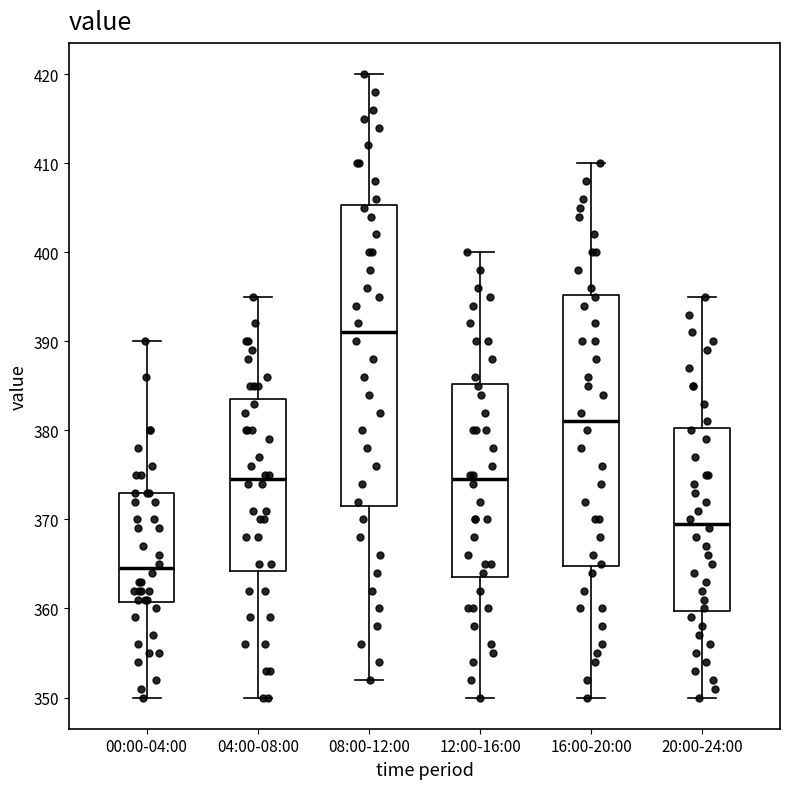

Reading left to right, read every box against the y-axis: the position of its median line, the range the box covers, and the ends of its whiskers. The values are not printed on the chart, so give them approximately, as read against the axis.

00:00-04:00: median 365, box 361 to 373, whiskers 350 to 390
04:00-08:00: median 375, box 364 to 384, whiskers 350 to 395
08:00-12:00: median 391, box 372 to 405, whiskers 352 to 420
12:00-16:00: median 375, box 364 to 385, whiskers 350 to 400
16:00-20:00: median 381, box 365 to 395, whiskers 350 to 410
20:00-24:00: median 370, box 360 to 380, whiskers 350 to 395